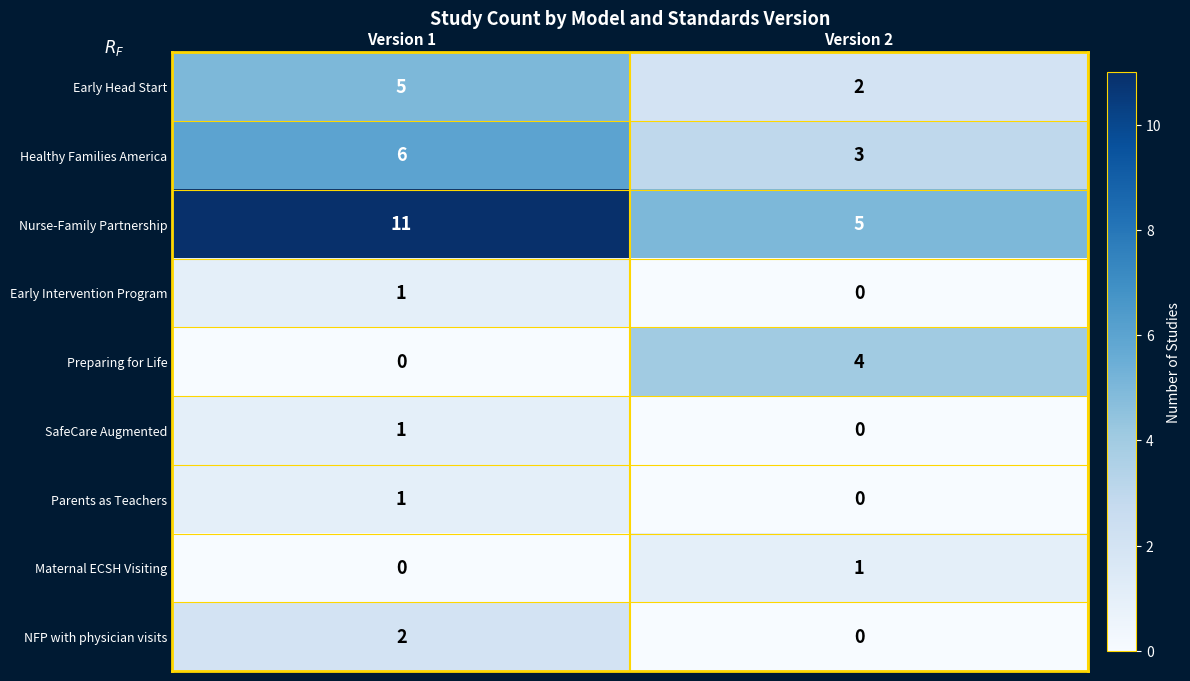

Reading left to right, list all the values displayed in this chart.

Early Head Start: 5	2
Healthy Families America: 6	3
Nurse-Family Partnership: 11	5
Early Intervention Program: 1	0
Preparing for Life: 0	4
SafeCare Augmented: 1	0
Parents as Teachers: 1	0
Maternal ECSH Visiting: 0	1
NFP with physician visits: 2	0